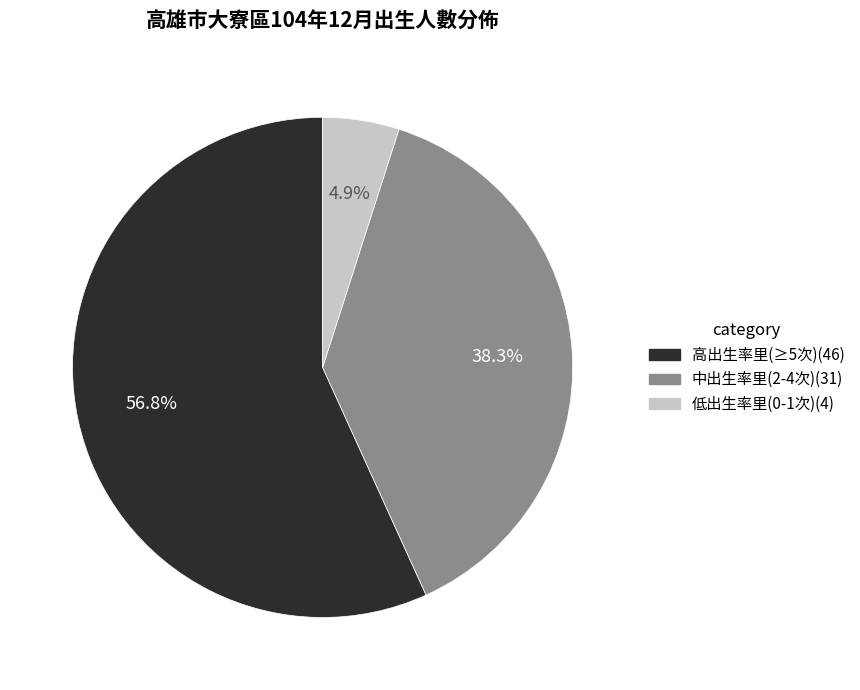

Does any single category account for the majority?

Yes